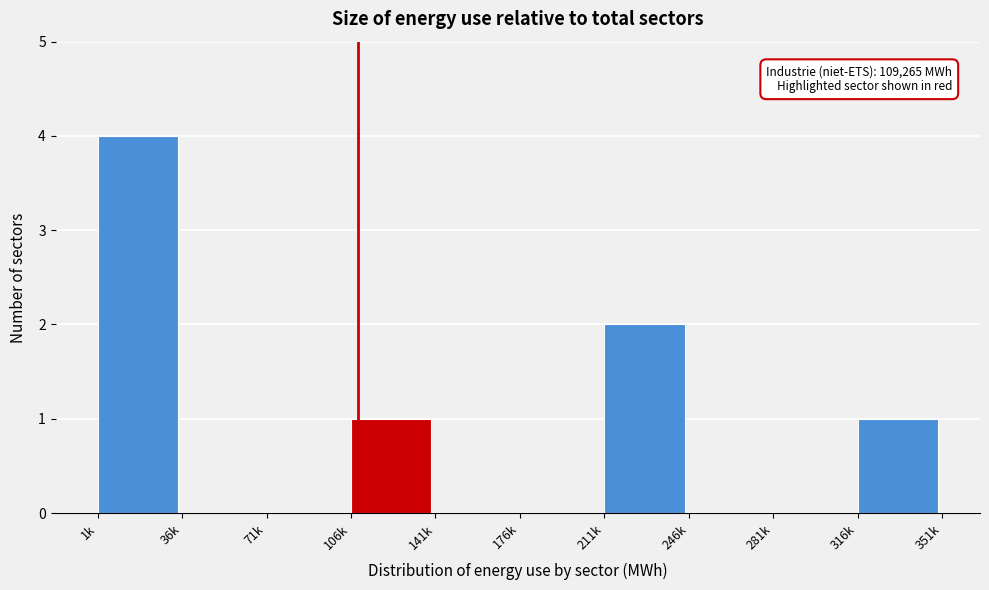

Reading left to right, extract all data points from this chart.

1k=4	36k=0	71k=0	106k=1	141k=0	176k=0	211k=2	246k=0	281k=0	316k=1